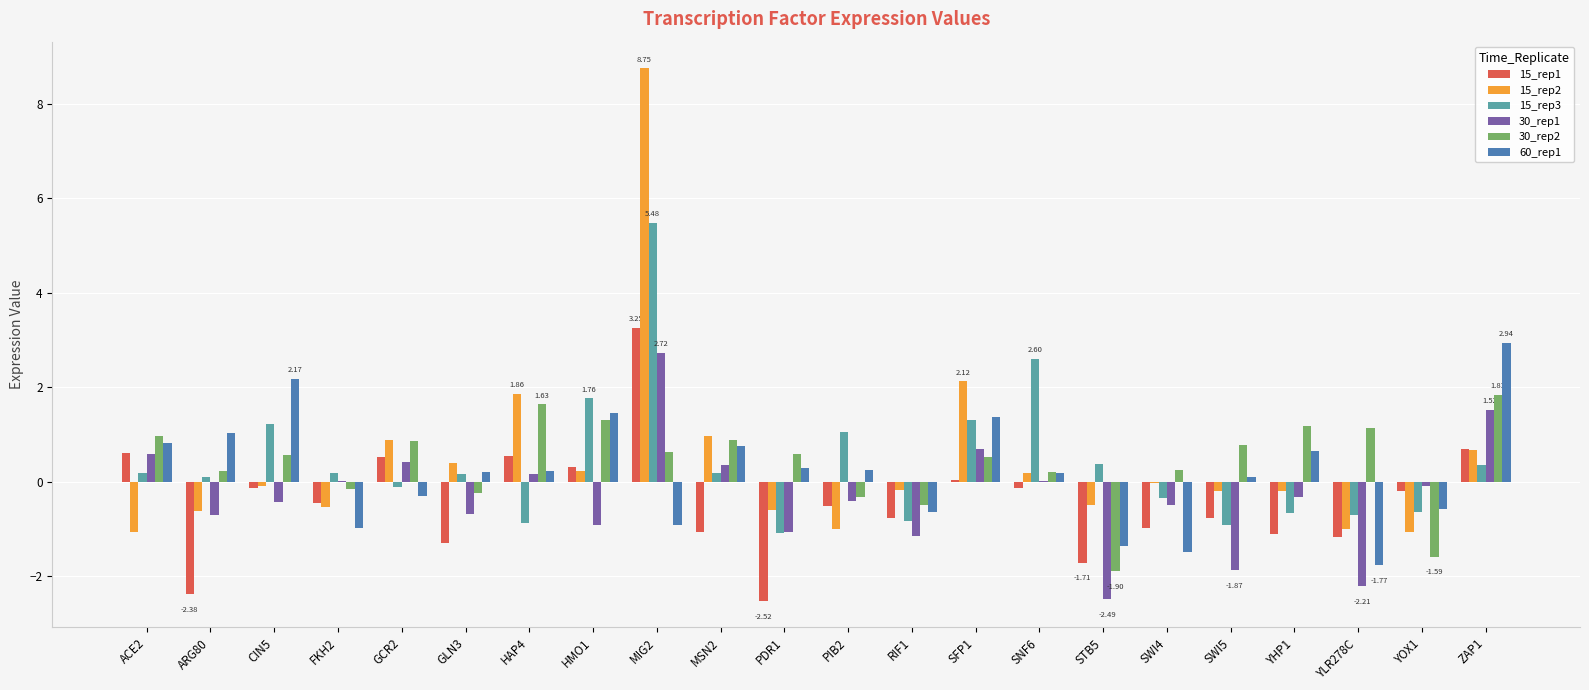

How many data points does each series have?

22